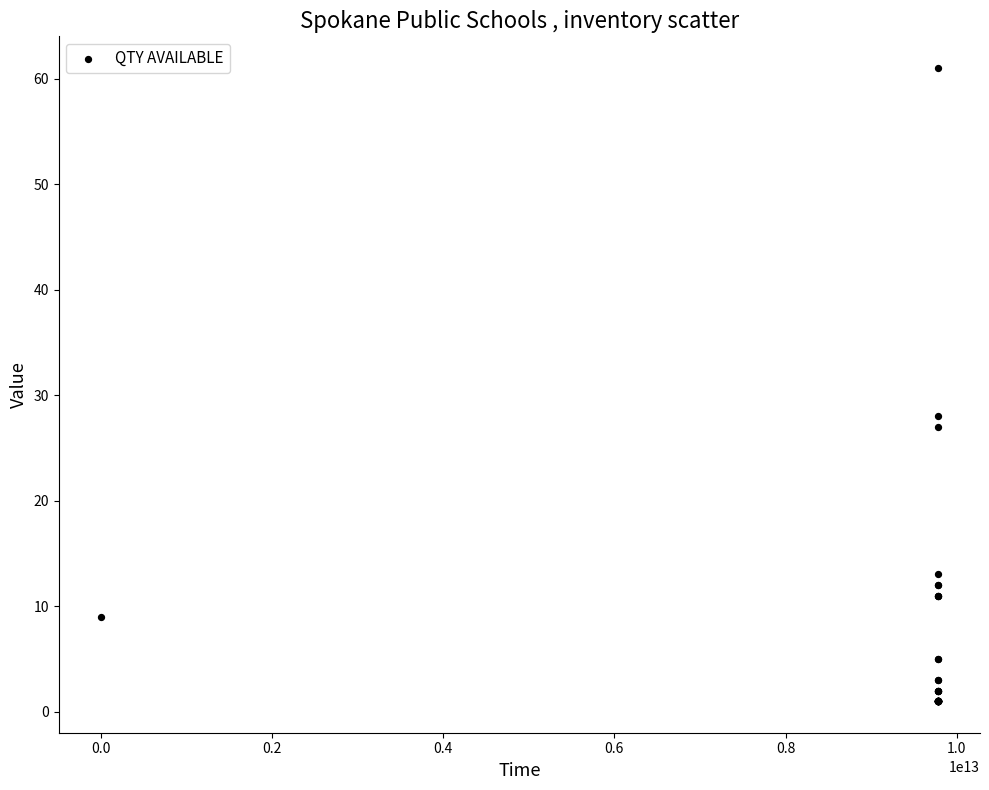

What Y value in the scatter plot is closest to 31?

28